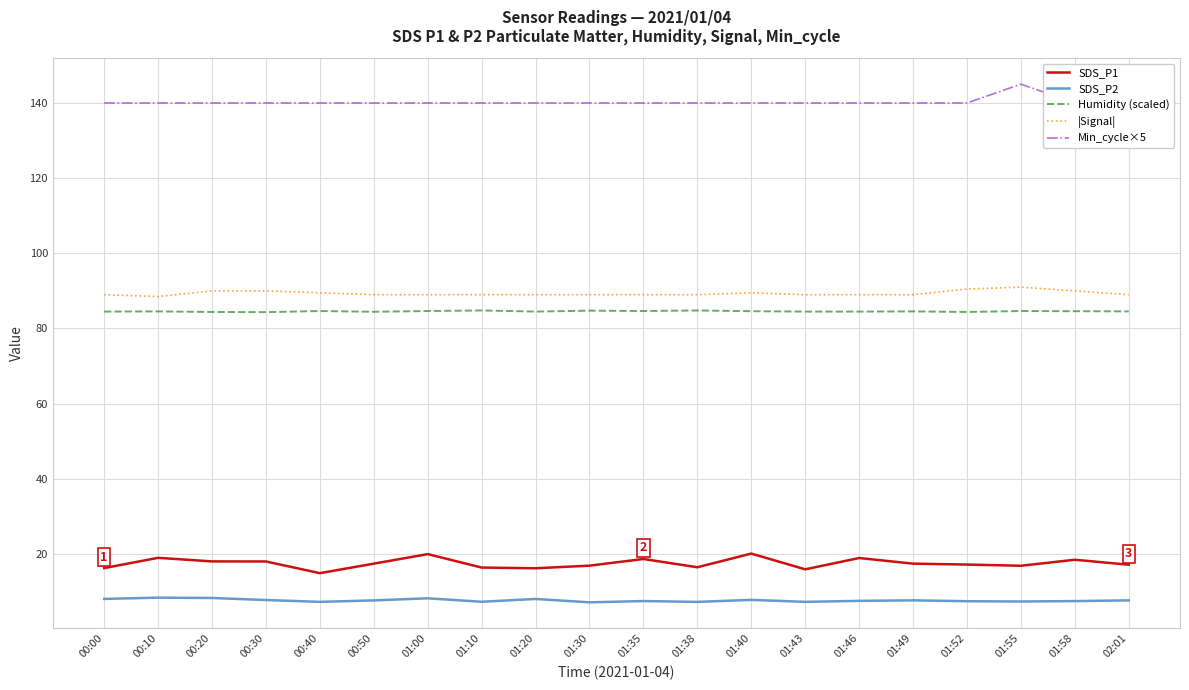

The |Signal| series shows 31.4 at 00:40. True or false?

False